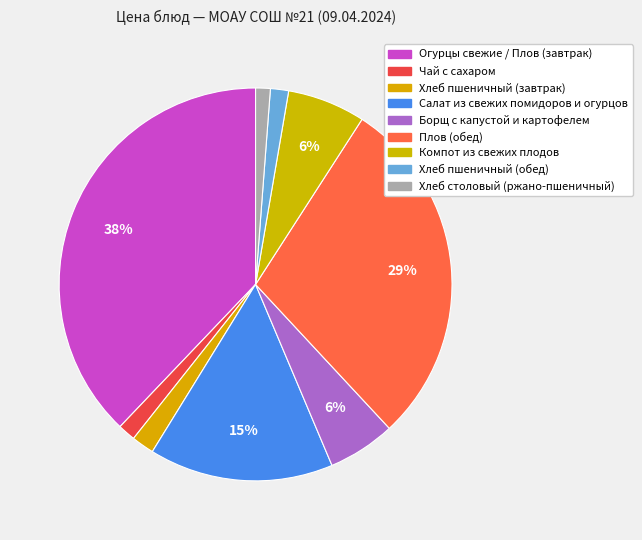

Does any single category account for the majority?

No